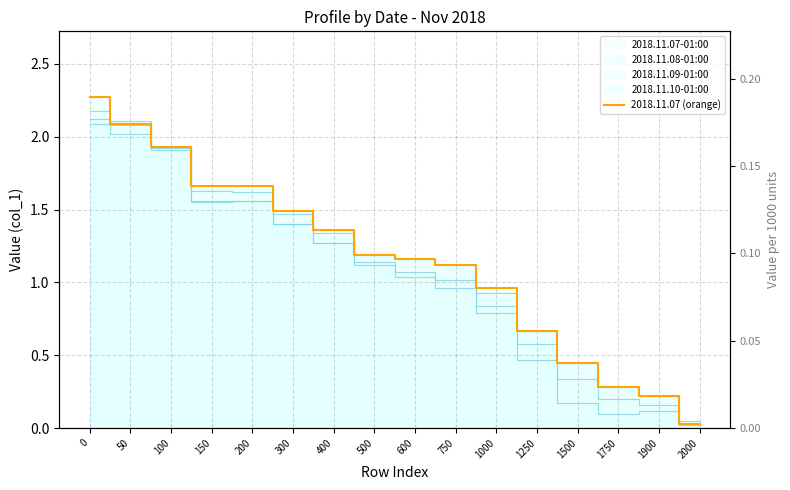

Reading right to left, extract all data points from this chart.

2000=0.0	1900=0.2	1750=0.3	1500=0.5	1250=0.7	1000=1.0	750=1.1	600=1.2	500=1.2	400=1.4	300=1.5	200=1.7	150=1.7	100=1.9	50=2.1	0=2.3